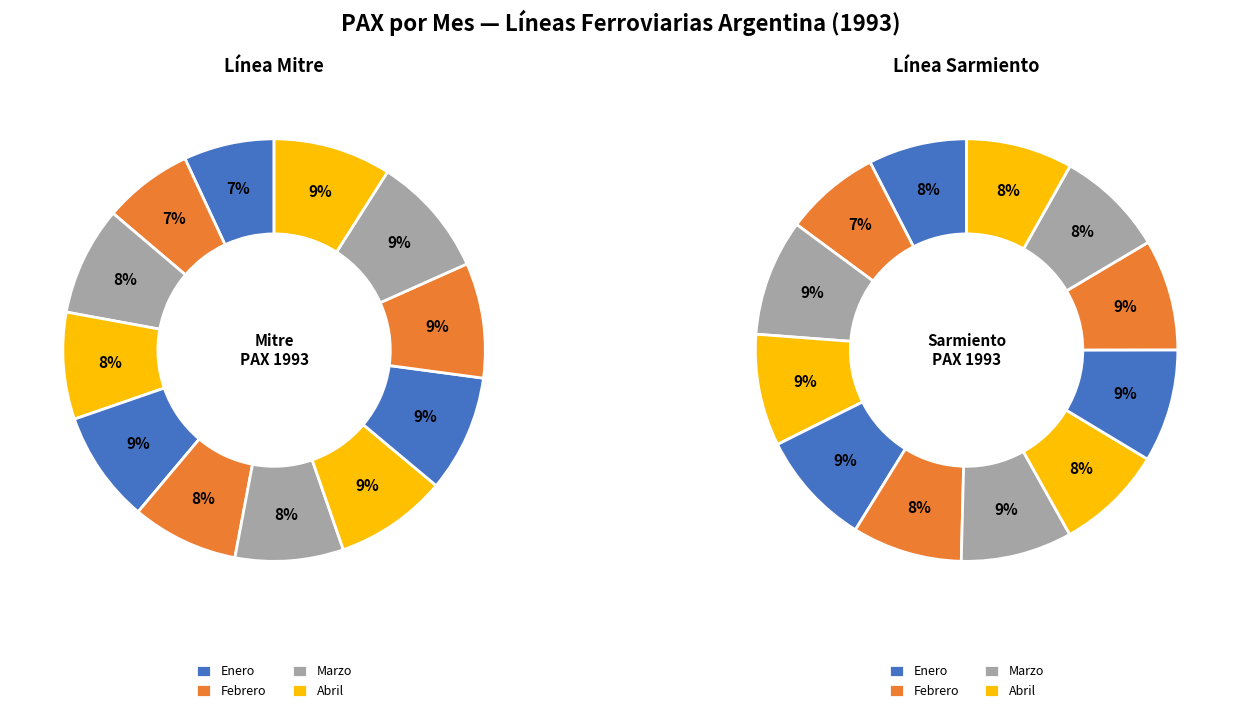

The Agosto slice represents 9% of the pie. True or false?

True